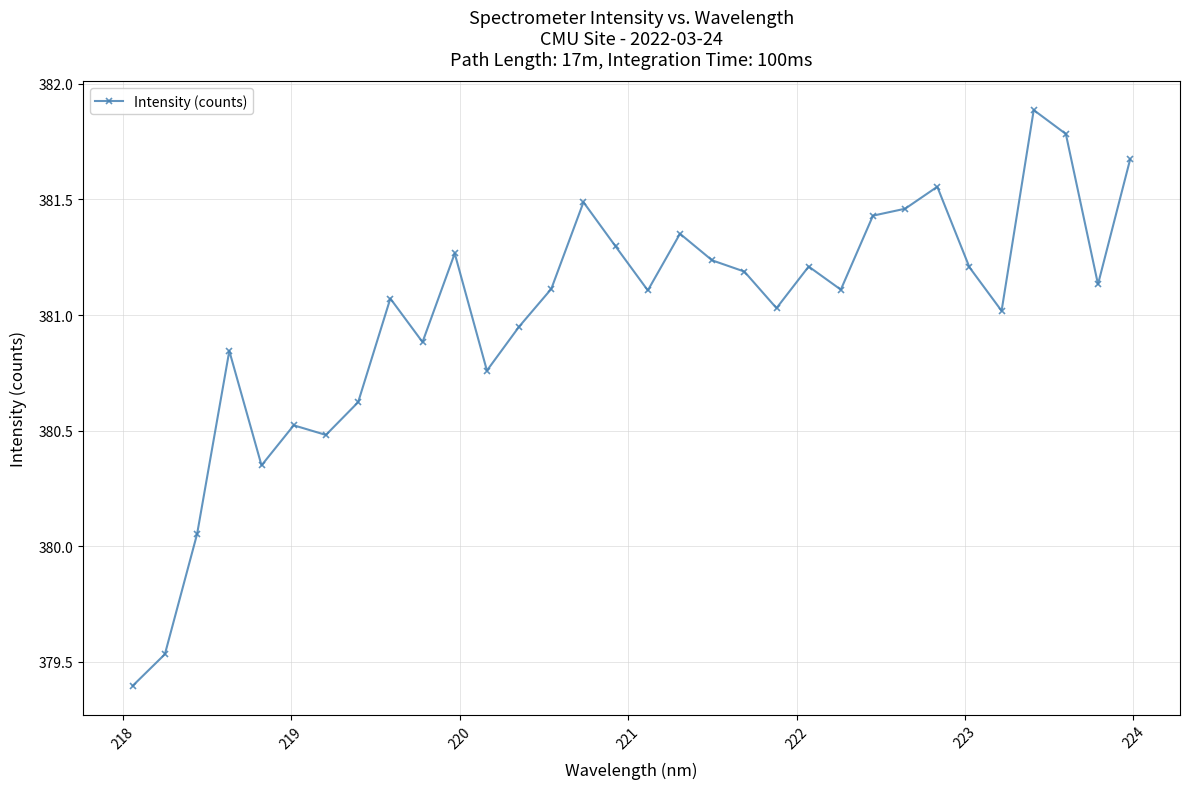

What is the minimum value shown in the chart?

379.4